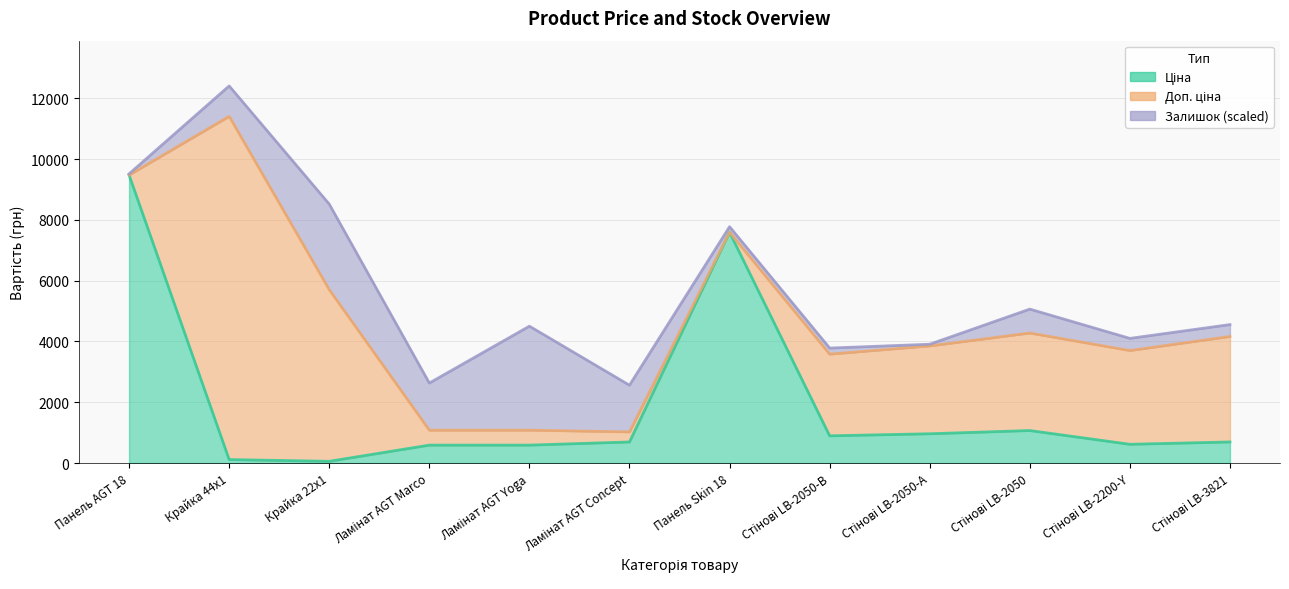

True or false: Ціна and Доп. ціна cross at least once.

False